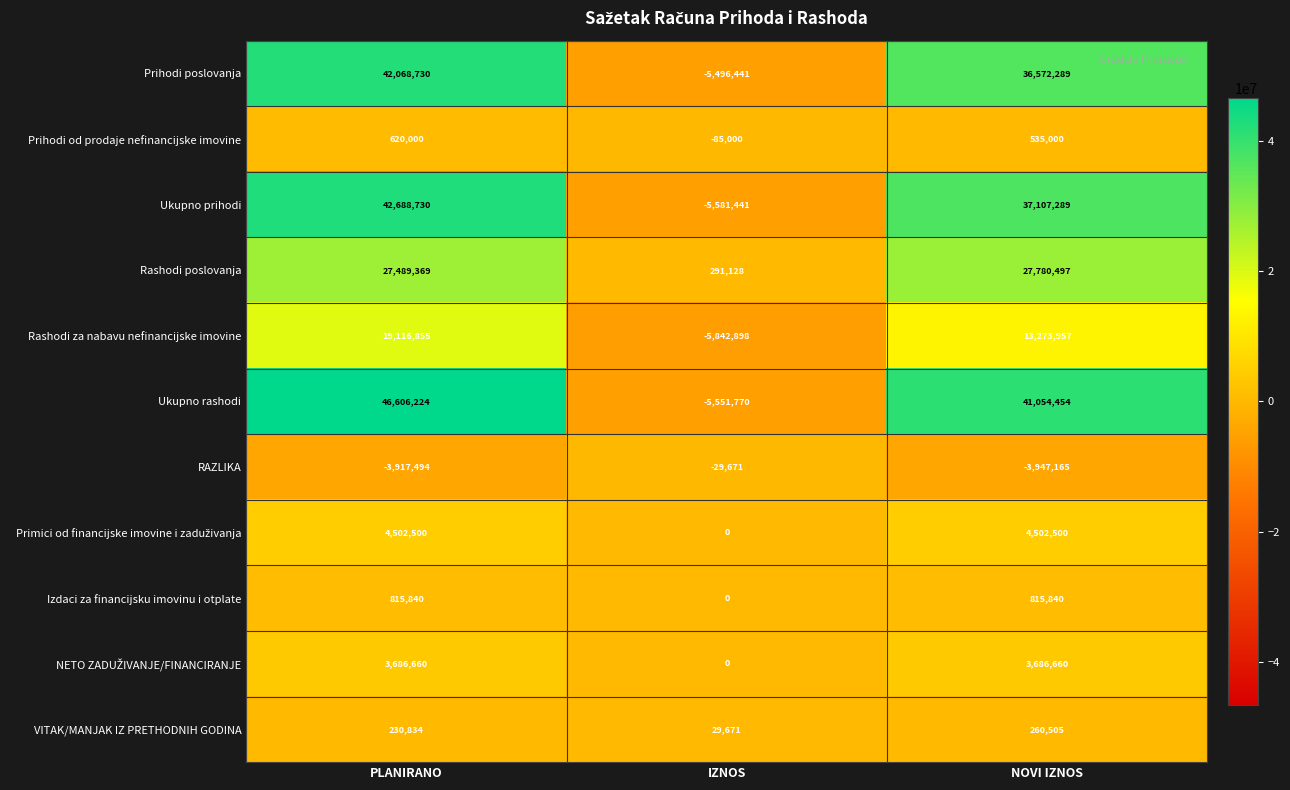

Where is Rashodi za nabavu nefinancijske imovine nearest to the value 6636978?

NOVI IZNOS